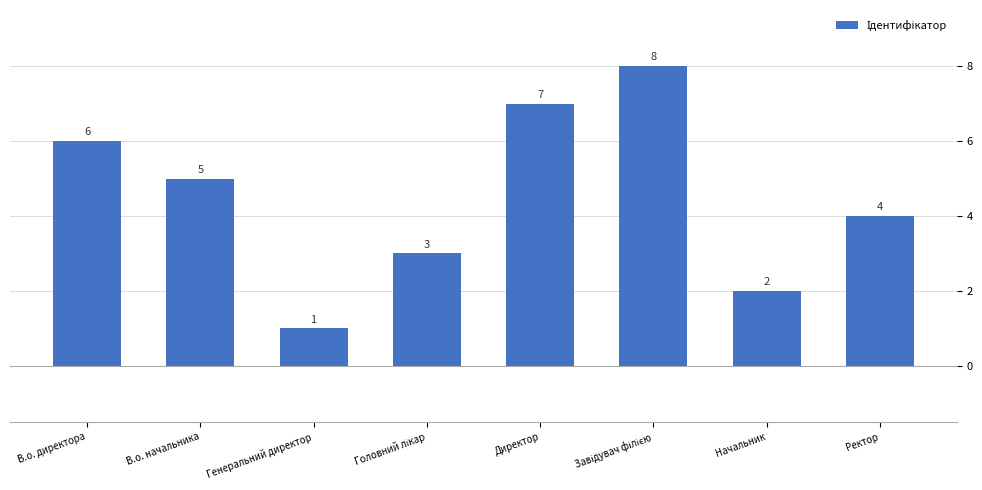

Reading left to right, extract all data points from this chart.

6	5	1	3	7	8	2	4